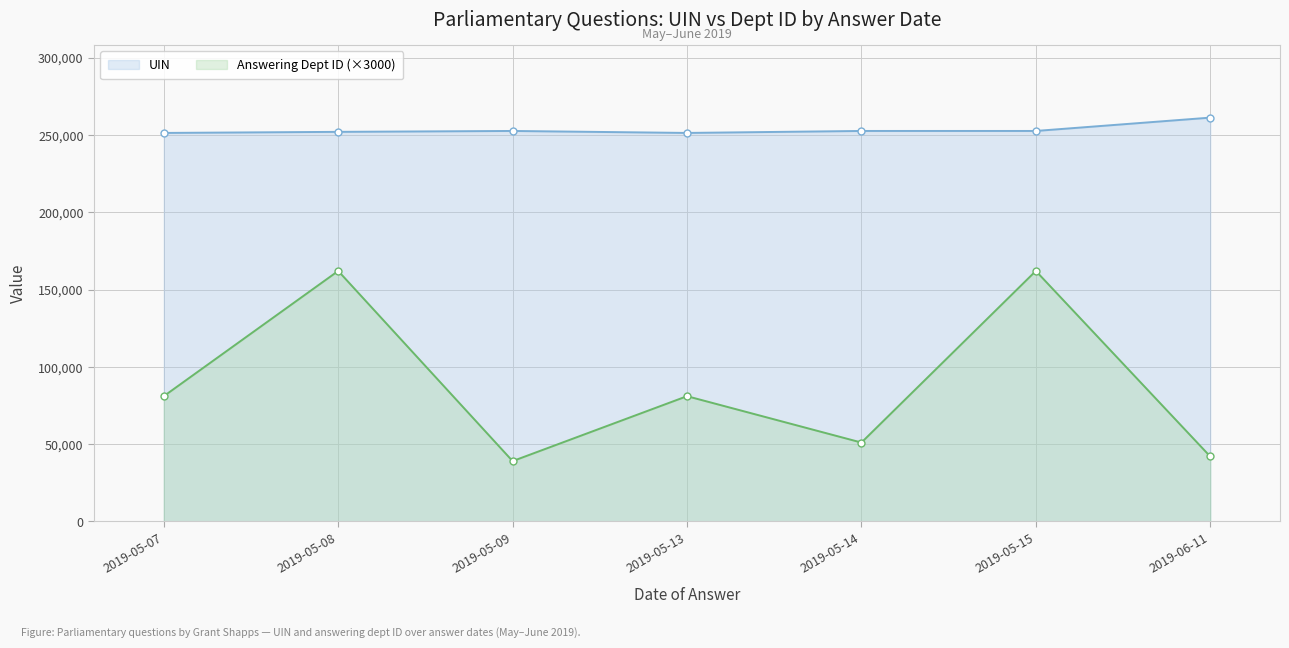

Where is UIN nearest to the value 256225?

2019-05-15